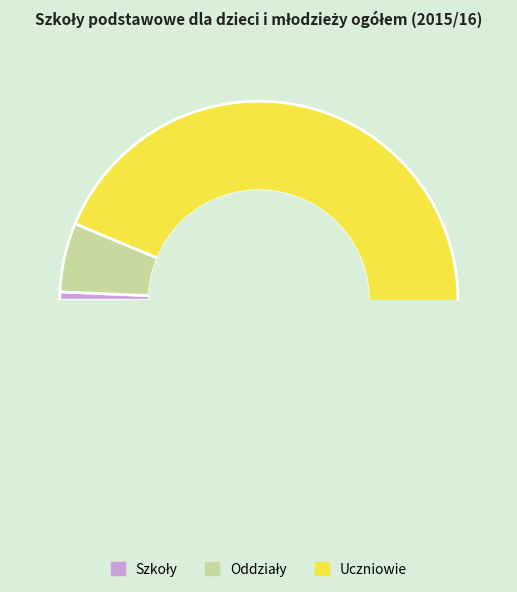

Which category has the smallest portion of the pie?

Szkoły